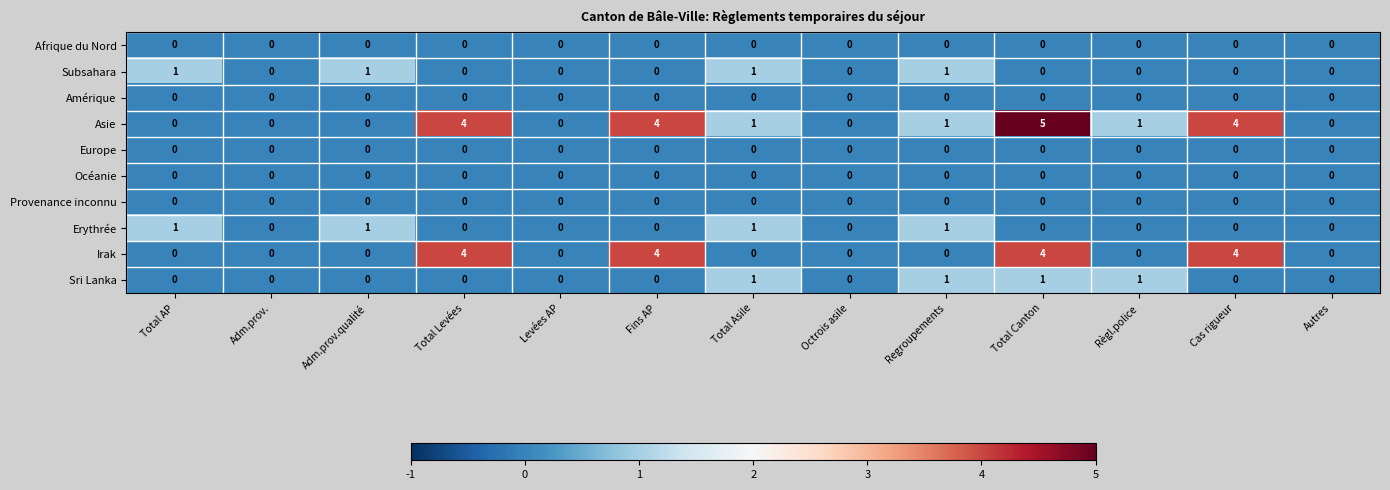

The value of Asie at Regroupements is 2. True or false?

False